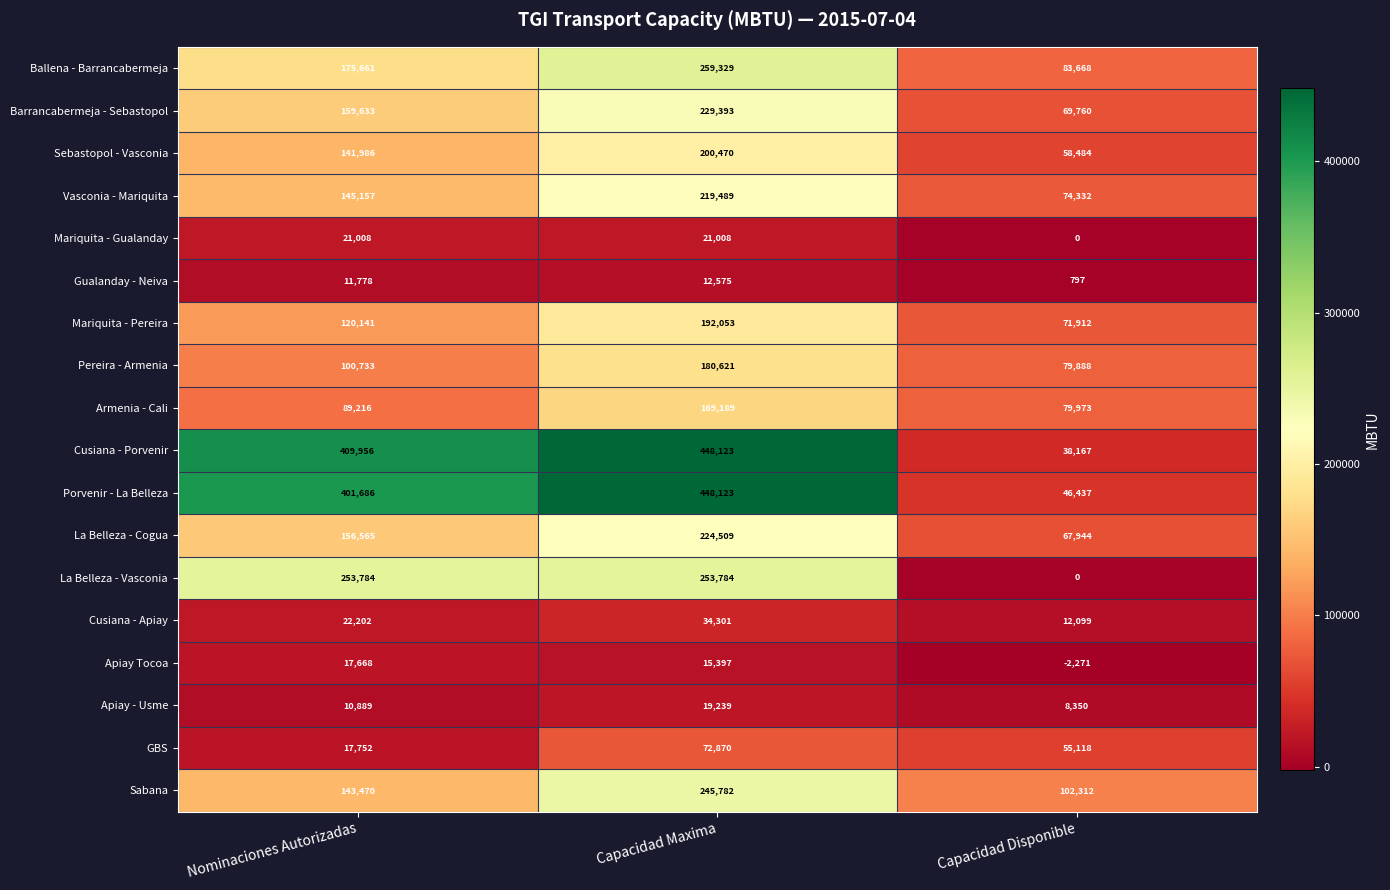

What is the average value of the Sebastopol - Vasconia series?

133647